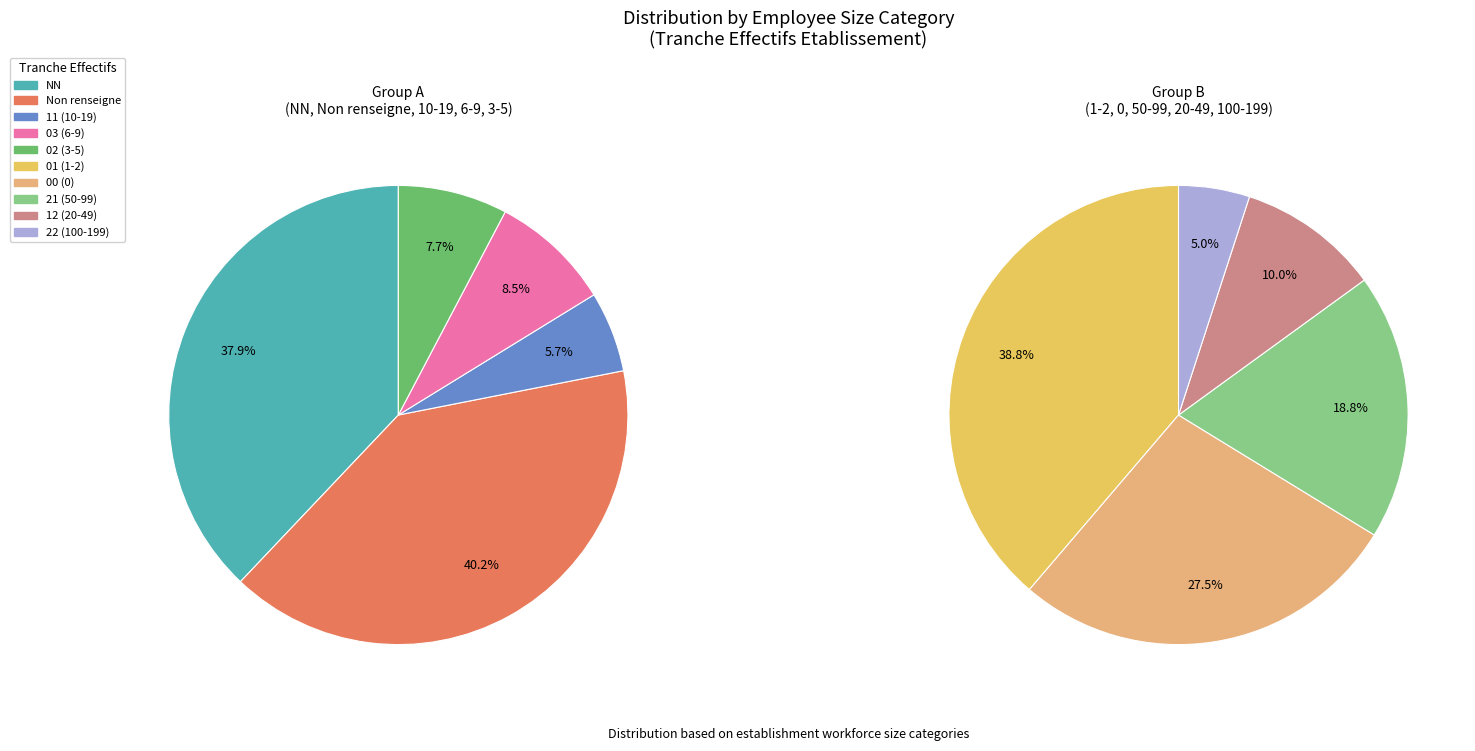

Between 21 and 01, which is larger?

01